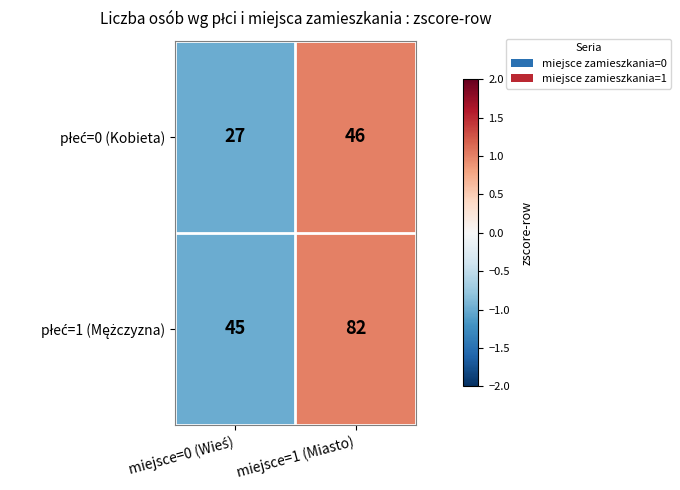

What is the maximum value shown in the chart?

82